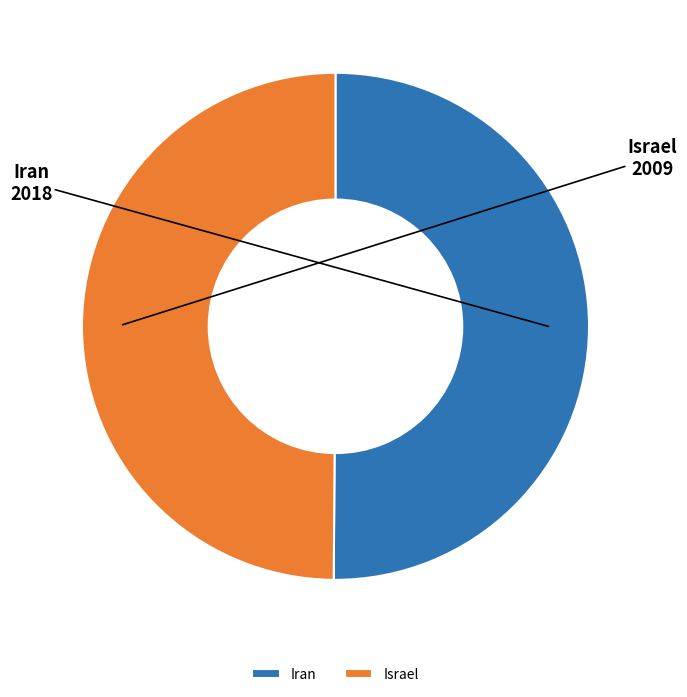

How many slices are in this pie chart?

2